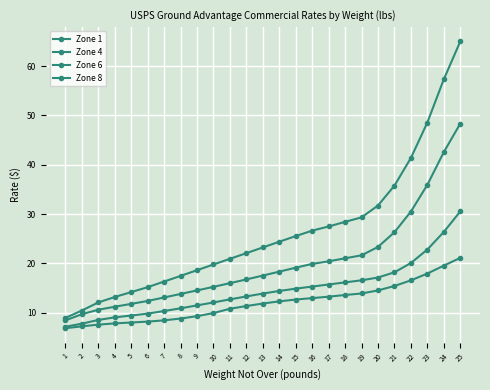

Rank the categories by Zone 4 value from lowest to highest.

1, 2, 3, 4, 5, 6, 7, 8, 9, 10, 11, 12, 13, 14, 15, 16, 17, 18, 19, 20, 21, 22, 23, 24, 25